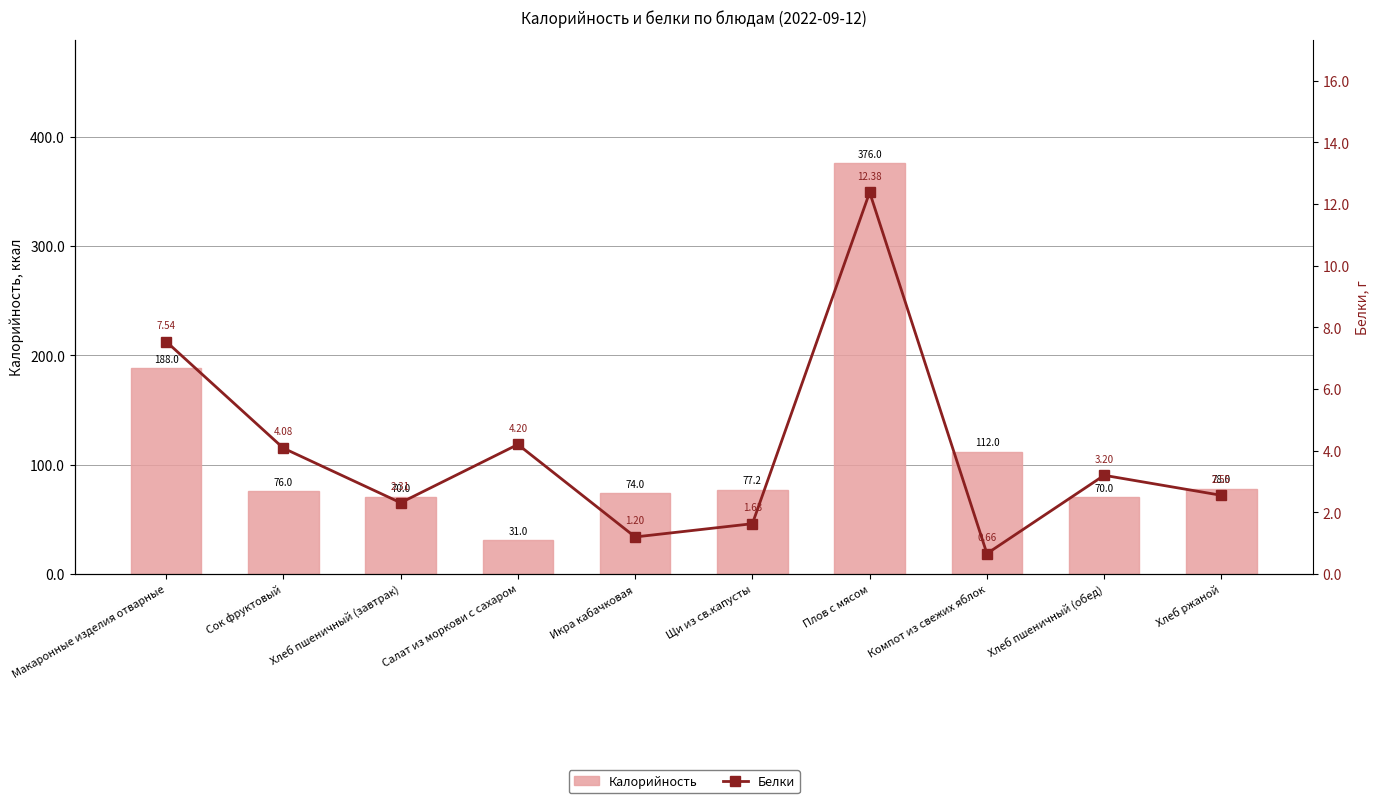

True or false: Белки has a value of 12.4 at Плов с мясом.

True